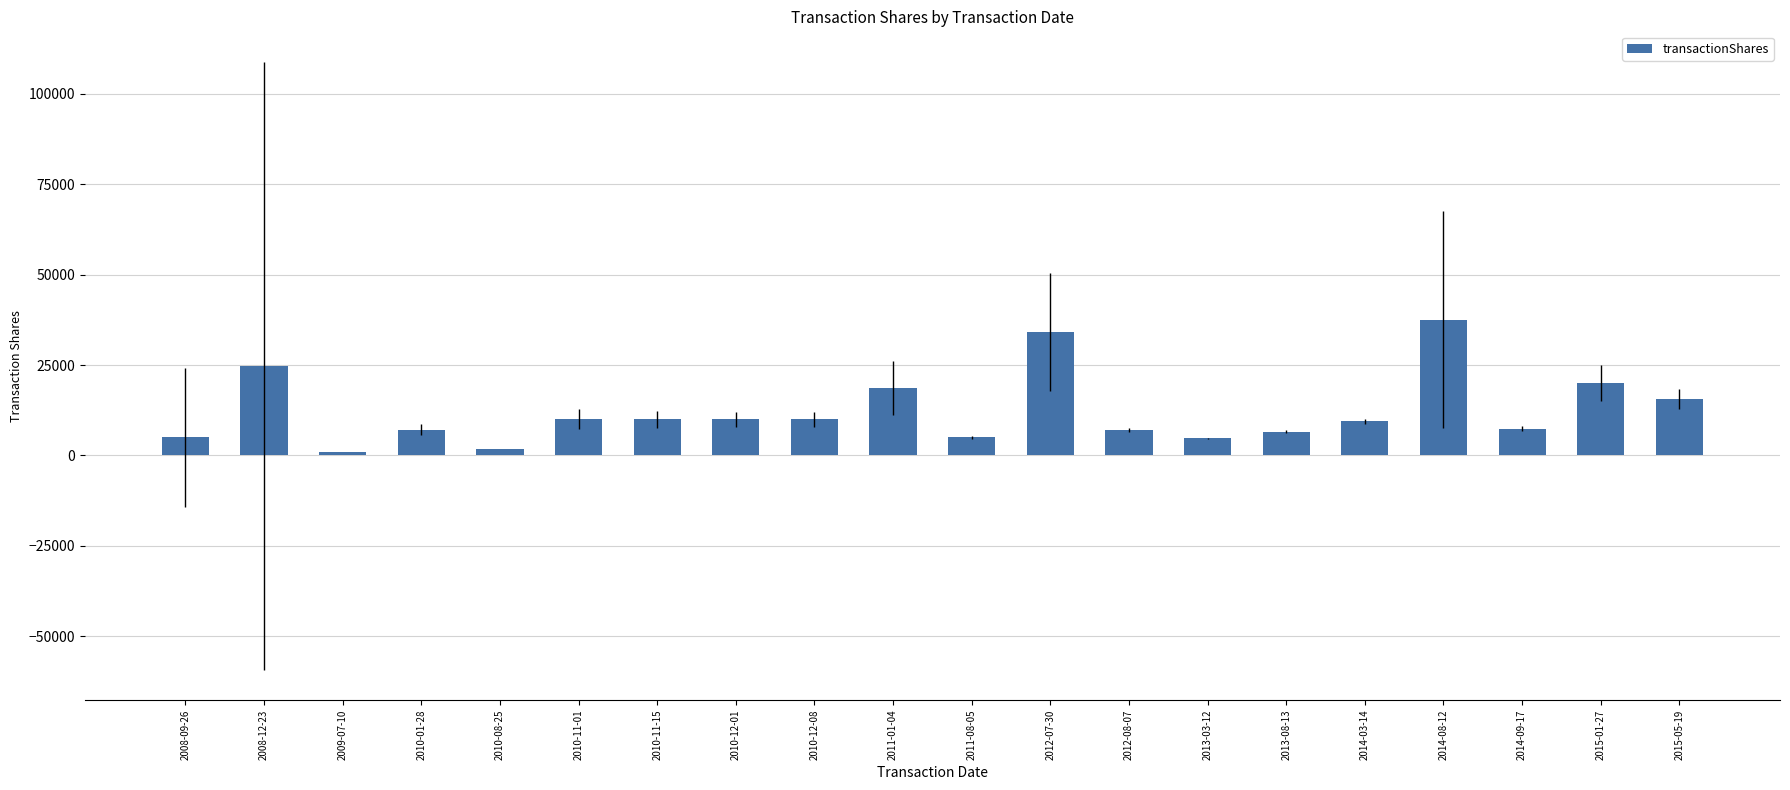

How many values are below 10000?

10